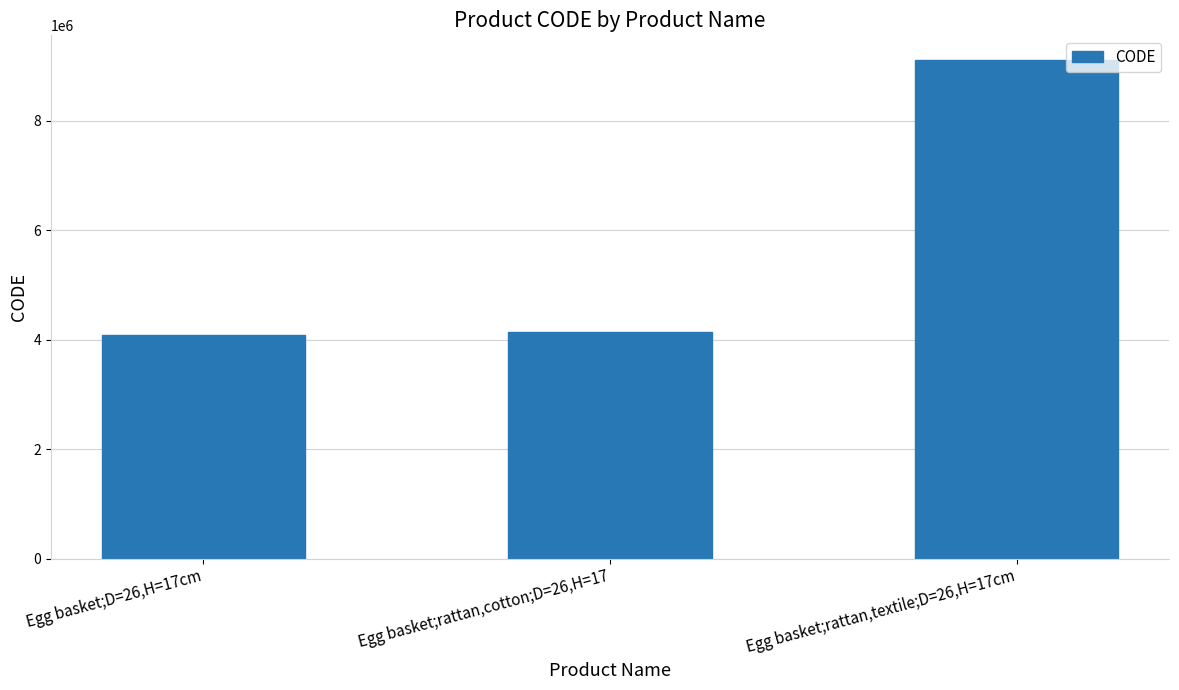

What is the difference between the values at Egg basket;rattan,cotton;D=26,H=17 and Egg basket;rattan,textile;D=26,H=17cm?

4959112